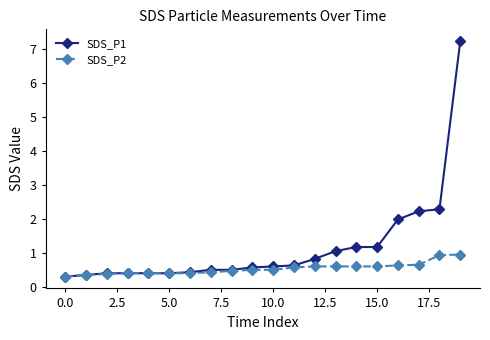

What are all the series names shown in the legend?

SDS_P1, SDS_P2